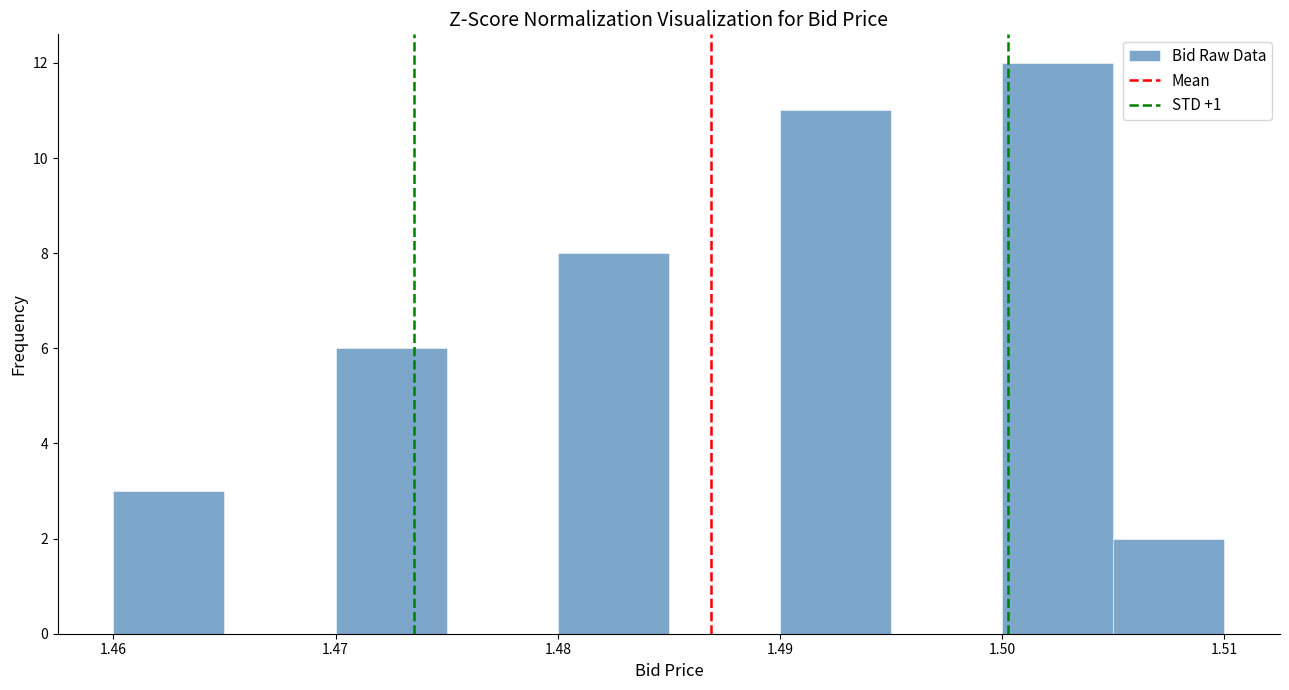

Reading left to right, transcribe this chart: for each bar, give the range it covers on the x-axis and its height. The values are not printed on the chart, so give them approximately, as read against the axis.

1.460 to 1.465: 3
1.465 to 1.470: 0
1.470 to 1.475: 6
1.475 to 1.480: 0
1.480 to 1.485: 8
1.485 to 1.490: 0
1.490 to 1.495: 11
1.495 to 1.500: 0
1.500 to 1.505: 12
1.505 to 1.510: 2